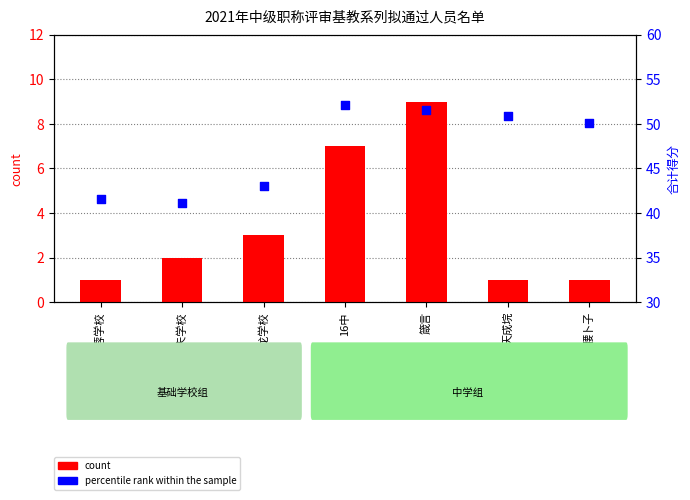

What are all the series names shown in the legend?

count, percentile rank within the sample